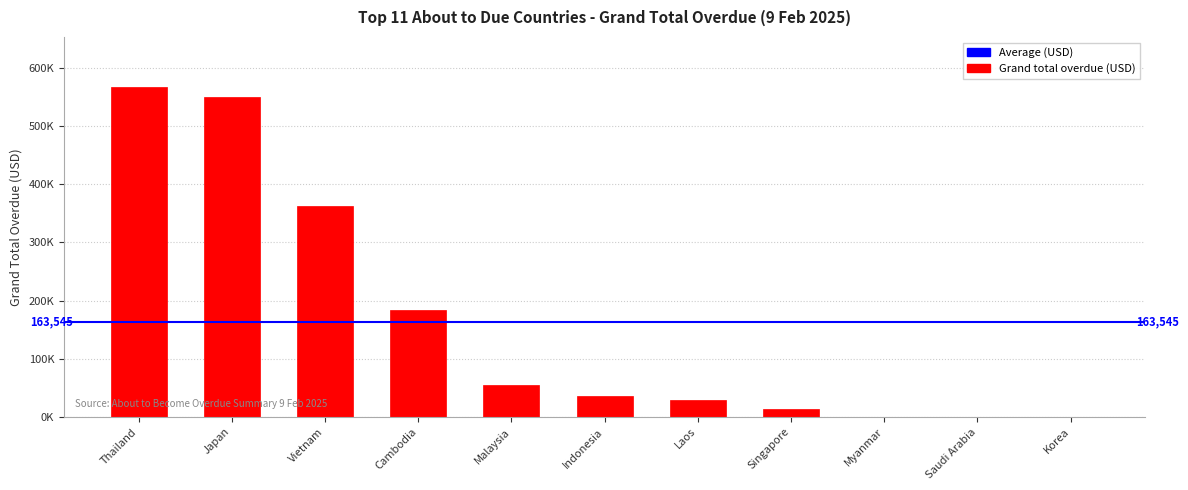

How many values are above zero?

8